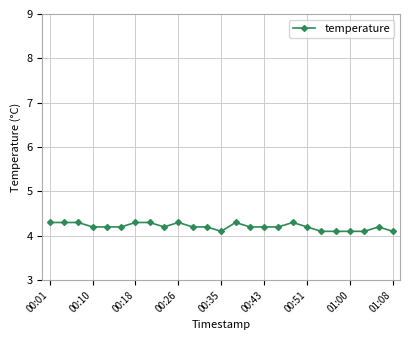

Does the chart display data point markers on the line(s)?

Yes